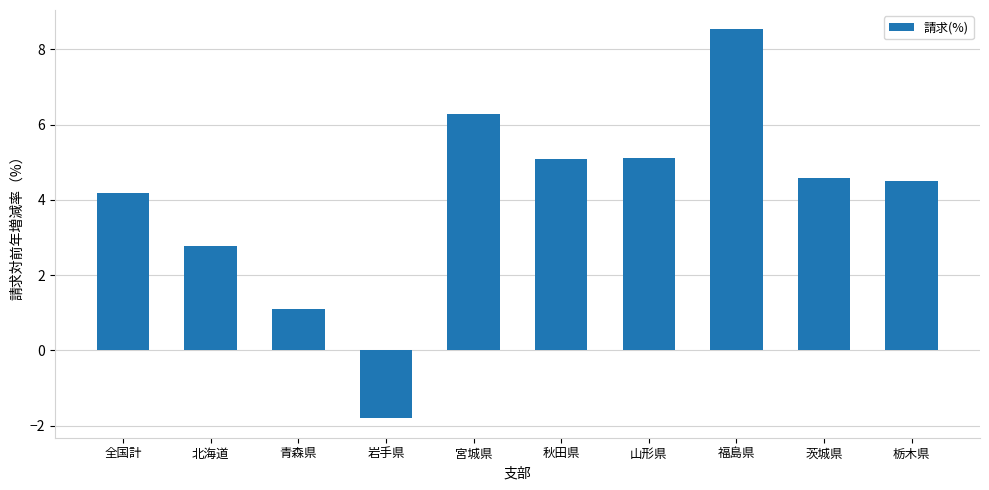

What is the greatest value displayed?

8.5